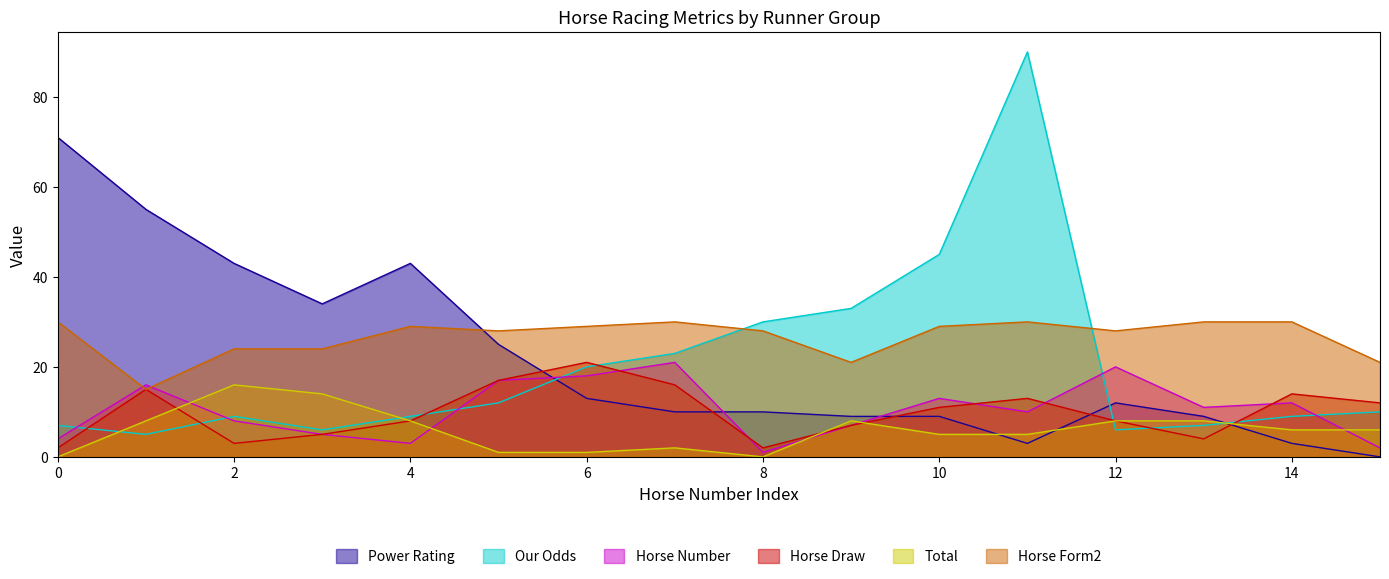

What is the sum of all Horse Form2 values?

426